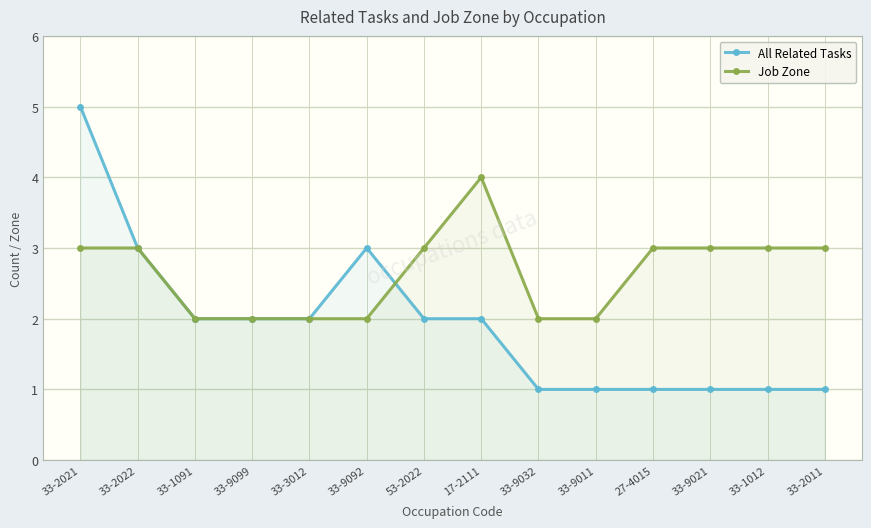

Read the All Related Tasks value at 33-9092.

3